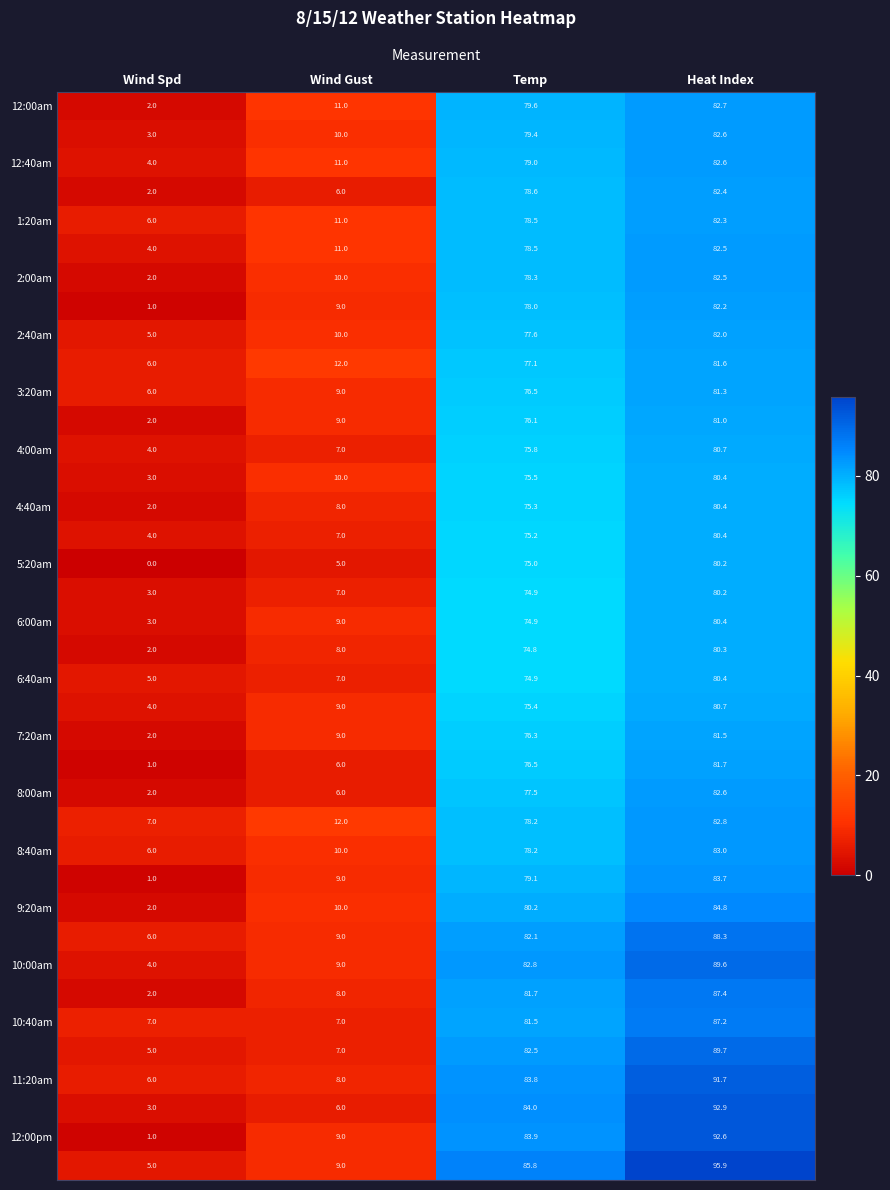

At which category is the sum across all series the highest?

Heat Index